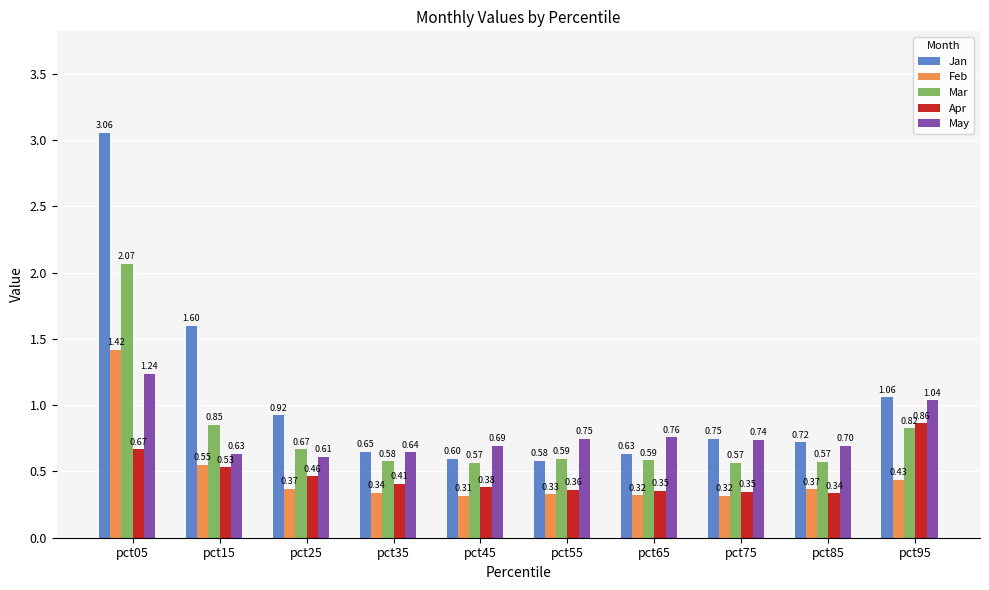

Count the number of categories in the chart.

10